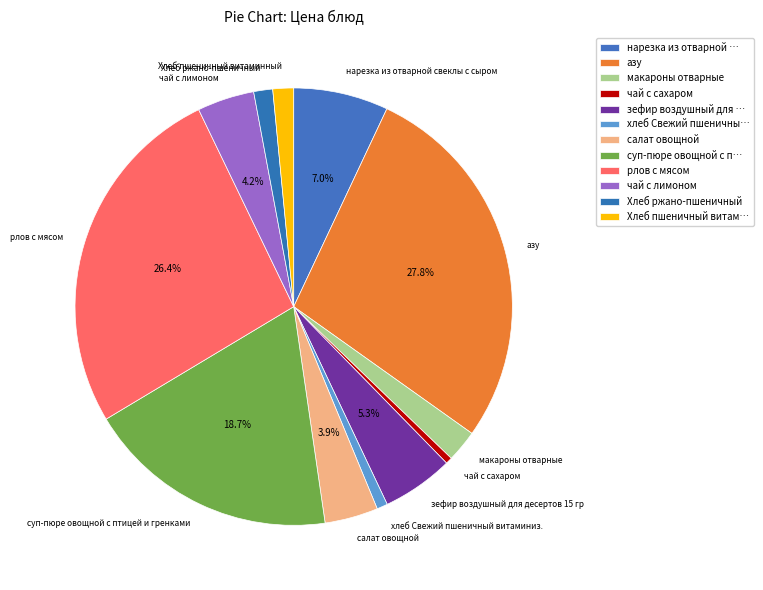

Does Хлеб ржано-пшеничный account for over 50% of the chart?

No